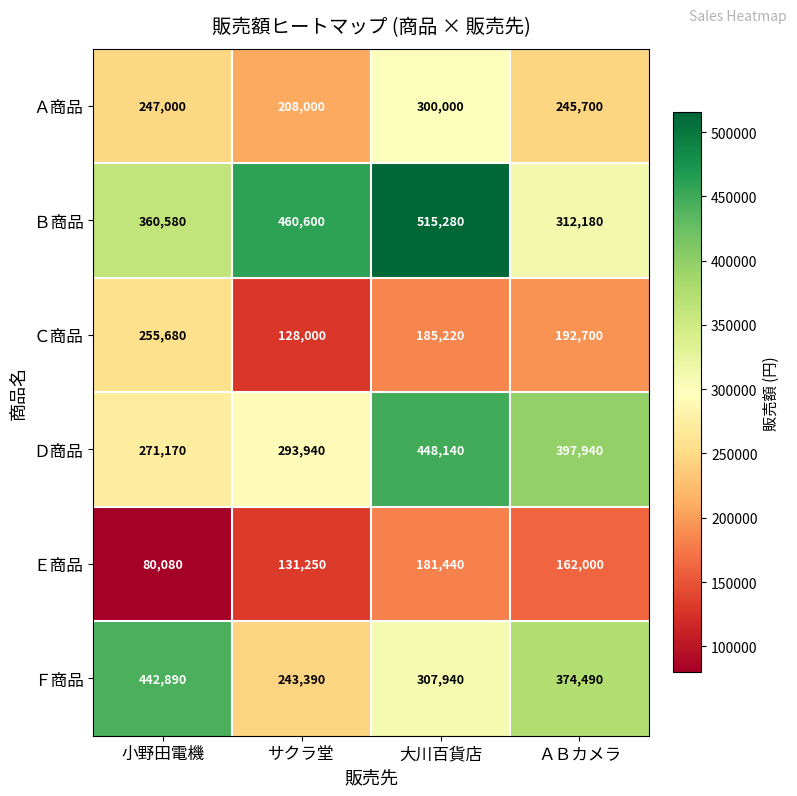

At which label is Ｃ商品 closest to 191840?

ＡＢカメラ